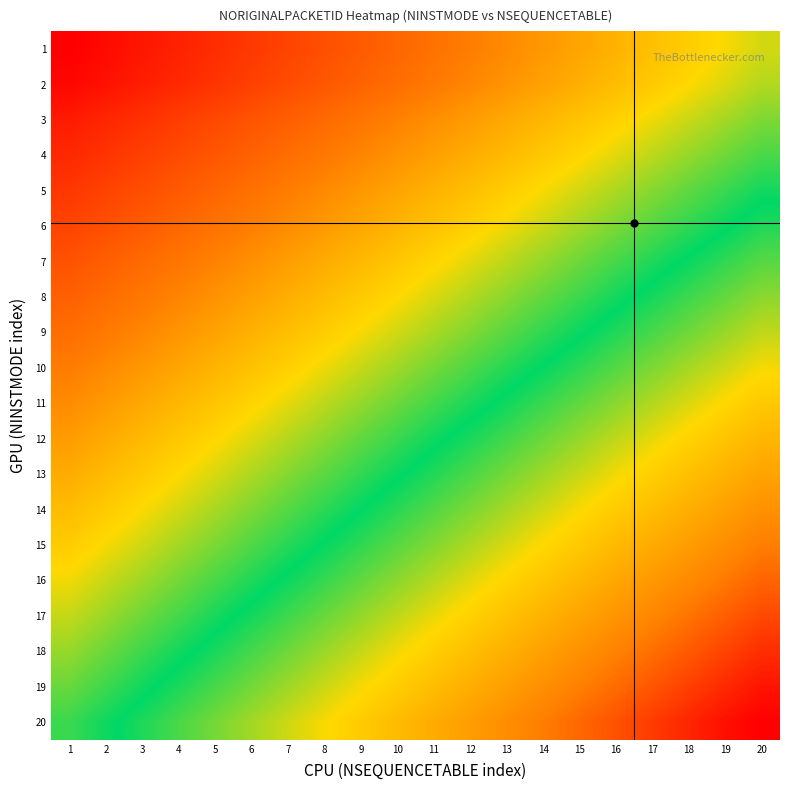

Reading left to right, extract all data points from this chart.

1: 1=1.0	2=0.9	3=0.9	4=0.9	5=0.9	6=0.9	7=0.8	8=0.8	9=0.8	10=0.8	11=0.8	12=0.7	13=0.7	14=0.7	15=0.7	16=0.6	17=0.6	18=0.6	19=0.6	20=0.6
2: 1=1.0	2=0.9	3=0.9	4=0.9	5=0.9	6=0.8	7=0.8	8=0.8	9=0.8	10=0.8	11=0.7	12=0.7	13=0.7	14=0.7	15=0.6	16=0.6	17=0.6	18=0.6	19=0.6	20=0.5
3: 1=0.9	2=0.9	3=0.9	4=0.9	5=0.8	6=0.8	7=0.8	8=0.8	9=0.7	10=0.7	11=0.7	12=0.7	13=0.7	14=0.6	15=0.6	16=0.6	17=0.6	18=0.6	19=0.5	20=0.5
4: 1=0.9	2=0.9	3=0.8	4=0.8	5=0.8	6=0.8	7=0.8	8=0.7	9=0.7	10=0.7	11=0.7	12=0.7	13=0.6	14=0.6	15=0.6	16=0.6	17=0.5	18=0.5	19=0.5	20=0.5
5: 1=0.9	2=0.8	3=0.8	4=0.8	5=0.8	6=0.8	7=0.7	8=0.7	9=0.7	10=0.7	11=0.6	12=0.6	13=0.6	14=0.6	15=0.6	16=0.5	17=0.5	18=0.5	19=0.5	20=0.4
6: 1=0.8	2=0.8	3=0.8	4=0.8	5=0.7	6=0.7	7=0.7	8=0.7	9=0.7	10=0.6	11=0.6	12=0.6	13=0.6	14=0.6	15=0.5	16=0.5	17=0.5	18=0.5	19=0.4	20=0.4
7: 1=0.8	2=0.8	3=0.8	4=0.7	5=0.7	6=0.7	7=0.7	8=0.7	9=0.6	10=0.6	11=0.6	12=0.6	13=0.5	14=0.5	15=0.5	16=0.5	17=0.5	18=0.4	19=0.4	20=0.4
8: 1=0.8	2=0.8	3=0.7	4=0.7	5=0.7	6=0.7	7=0.6	8=0.6	9=0.6	10=0.6	11=0.6	12=0.5	13=0.5	14=0.5	15=0.5	16=0.4	17=0.4	18=0.4	19=0.4	20=0.4
9: 1=0.8	2=0.7	3=0.7	4=0.7	5=0.7	6=0.6	7=0.6	8=0.6	9=0.6	10=0.6	11=0.5	12=0.5	13=0.5	14=0.5	15=0.4	16=0.4	17=0.4	18=0.4	19=0.4	20=0.3
10: 1=0.7	2=0.7	3=0.7	4=0.7	5=0.6	6=0.6	7=0.6	8=0.6	9=0.5	10=0.5	11=0.5	12=0.5	13=0.5	14=0.4	15=0.4	16=0.4	17=0.4	18=0.3	19=0.3	20=0.3
11: 1=0.7	2=0.7	3=0.7	4=0.6	5=0.6	6=0.6	7=0.6	8=0.5	9=0.5	10=0.5	11=0.5	12=0.5	13=0.4	14=0.4	15=0.4	16=0.4	17=0.3	18=0.3	19=0.3	20=0.3
12: 1=0.7	2=0.7	3=0.6	4=0.6	5=0.6	6=0.6	7=0.5	8=0.5	9=0.5	10=0.5	11=0.4	12=0.4	13=0.4	14=0.4	15=0.4	16=0.3	17=0.3	18=0.3	19=0.3	20=0.2
13: 1=0.7	2=0.6	3=0.6	4=0.6	5=0.6	6=0.5	7=0.5	8=0.5	9=0.5	10=0.4	11=0.4	12=0.4	13=0.4	14=0.3	15=0.3	16=0.3	17=0.3	18=0.3	19=0.2	20=0.2
14: 1=0.6	2=0.6	3=0.6	4=0.6	5=0.5	6=0.5	7=0.5	8=0.5	9=0.4	10=0.4	11=0.4	12=0.4	13=0.3	14=0.3	15=0.3	16=0.3	17=0.2	18=0.2	19=0.2	20=0.2
15: 1=0.6	2=0.6	3=0.6	4=0.5	5=0.5	6=0.5	7=0.5	8=0.4	9=0.4	10=0.4	11=0.4	12=0.3	13=0.3	14=0.3	15=0.3	16=0.2	17=0.2	18=0.2	19=0.2	20=0.1
16: 1=0.6	2=0.5	3=0.5	4=0.5	5=0.5	6=0.5	7=0.4	8=0.4	9=0.4	10=0.4	11=0.3	12=0.3	13=0.3	14=0.3	15=0.2	16=0.2	17=0.2	18=0.2	19=0.1	20=0.1
17: 1=0.5	2=0.5	3=0.5	4=0.5	5=0.5	6=0.4	7=0.4	8=0.4	9=0.4	10=0.3	11=0.3	12=0.3	13=0.3	14=0.2	15=0.2	16=0.2	17=0.2	18=0.1	19=0.1	20=0.1
18: 1=0.5	2=0.5	3=0.5	4=0.4	5=0.4	6=0.4	7=0.4	8=0.3	9=0.3	10=0.3	11=0.3	12=0.2	13=0.2	14=0.2	15=0.2	16=0.2	17=0.1	18=0.1	19=0.1	20=0.1
19: 1=0.5	2=0.5	3=0.4	4=0.4	5=0.4	6=0.4	7=0.3	8=0.3	9=0.3	10=0.3	11=0.2	12=0.2	13=0.2	14=0.2	15=0.1	16=0.1	17=0.1	18=0.1	19=0.0	20=0.0
20: 1=0.5	2=0.4	3=0.4	4=0.4	5=0.4	6=0.3	7=0.3	8=0.3	9=0.3	10=0.2	11=0.2	12=0.2	13=0.2	14=0.1	15=0.1	16=0.1	17=0.1	18=0.0	19=0.0	20=0.0